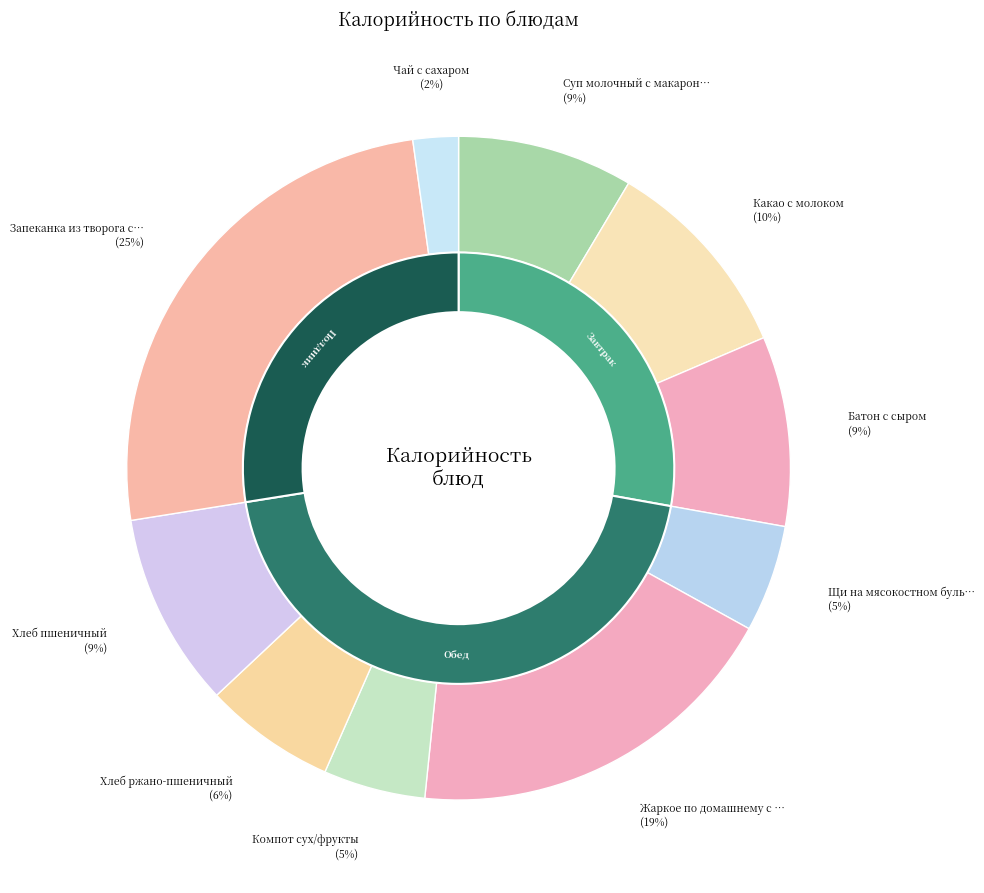

Which slice is the largest?

Запеканка из творога с молоком сгущенным